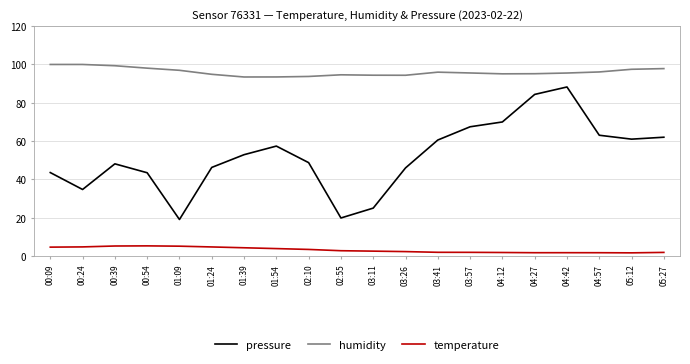

Which series has the largest range (max minus min)?

pressure